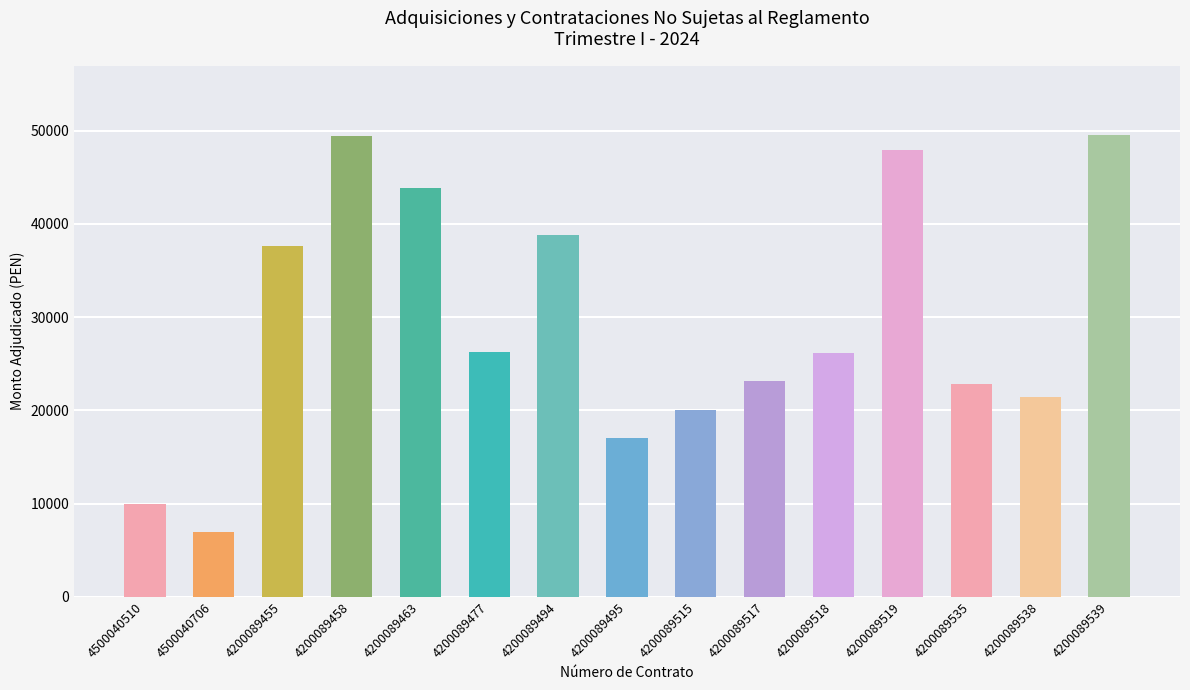

Which has a higher value, 4200089477 or 4200089519?

4200089519